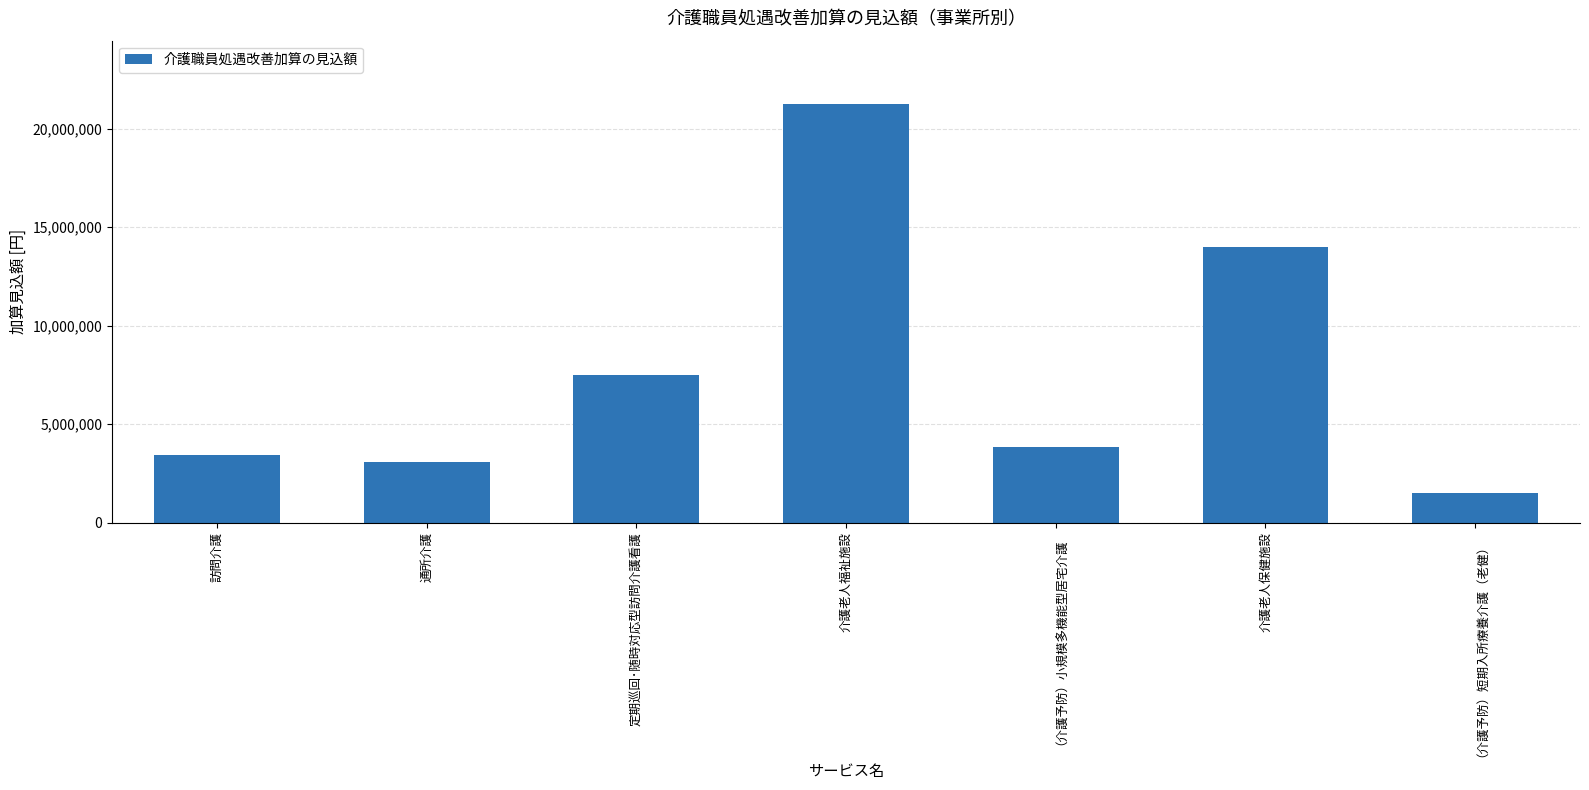

What is the difference between the maximum and minimum values?

19775088